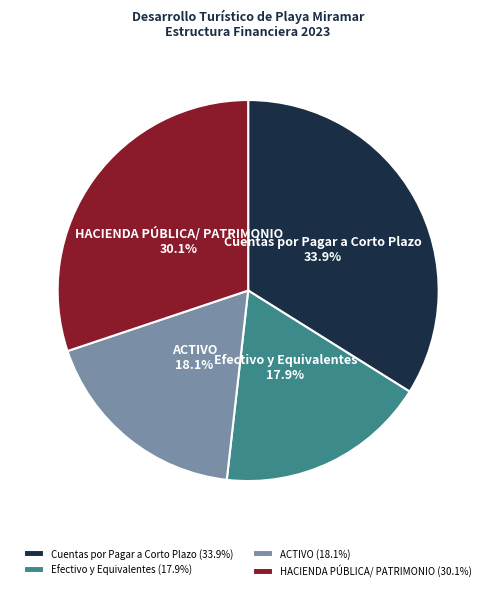

Is there any slice that represents more than half of the pie?

No